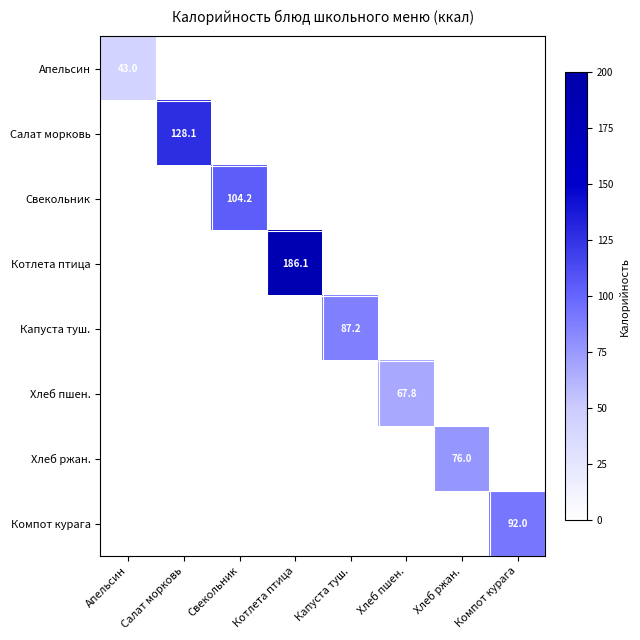

The value of Компот курага at Компот курага is 154.0. True or false?

False